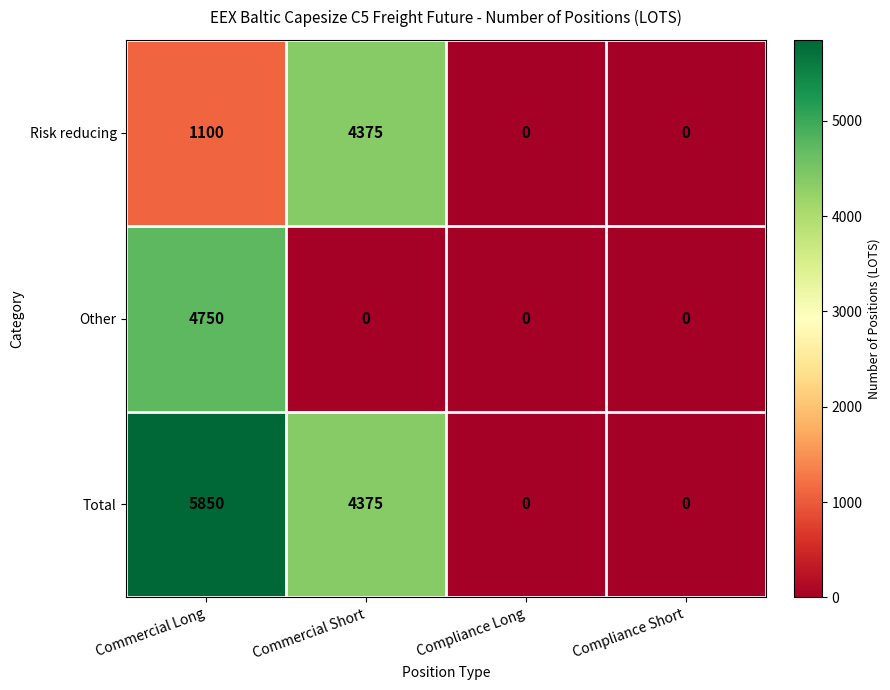

Reading right to left, transcribe all the data shown in this chart.

Risk reducing: Compliance Short=0	Compliance Long=0	Commercial Short=4375	Commercial Long=1100
Other: Compliance Short=0	Compliance Long=0	Commercial Short=0	Commercial Long=4750
Total: Compliance Short=0	Compliance Long=0	Commercial Short=4375	Commercial Long=5850